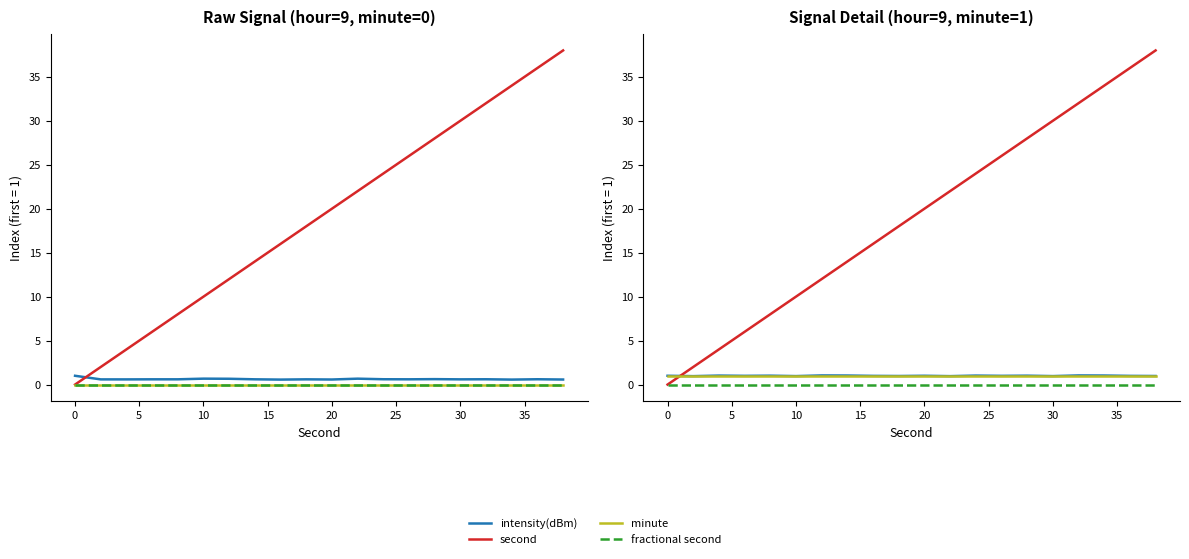

Reading right to left, transcribe all the data shown in this chart.

intensity(dBm): 1.0	1.0	1.0	1.0	1.0	1.0	1.0	1.0	1.0	1.0	1.0	1.0	1.0	1.0	1.0	1.0	1.0	1.0	1.0	1.0
second: 38.0	36.0	34.0	32.0	30.0	28.0	26.0	24.0	22.0	20.0	18.0	16.0	14.0	12.0	10.0	8.0	6.0	4.0	2.0	0.0
minute: 1.0	1.0	1.0	1.0	1.0	1.0	1.0	1.0	1.0	1.0	1.0	1.0	1.0	1.0	1.0	1.0	1.0	1.0	1.0	1.0
fractional second: 0.0	0.0	0.0	0.0	0.0	0.0	0.0	0.0	0.0	0.0	0.0	0.0	0.0	0.0	0.0	0.0	0.0	0.0	0.0	0.0